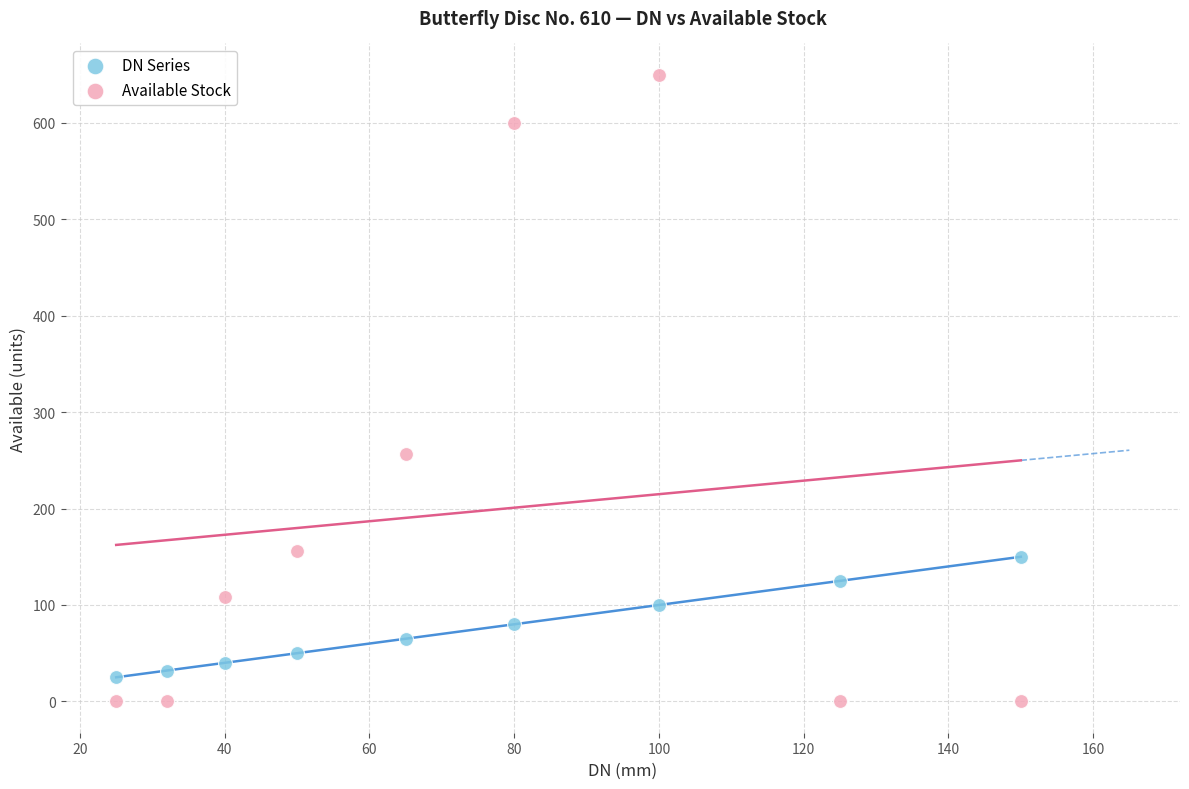

Which series reaches the minimum Y coordinate?

Available Stock